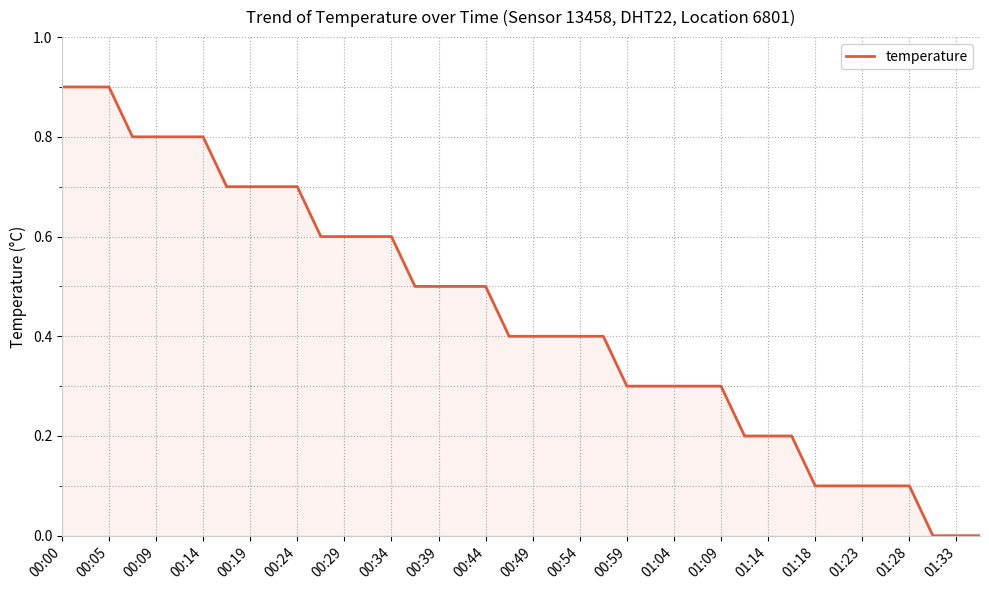

How many series are shown in this chart?

1